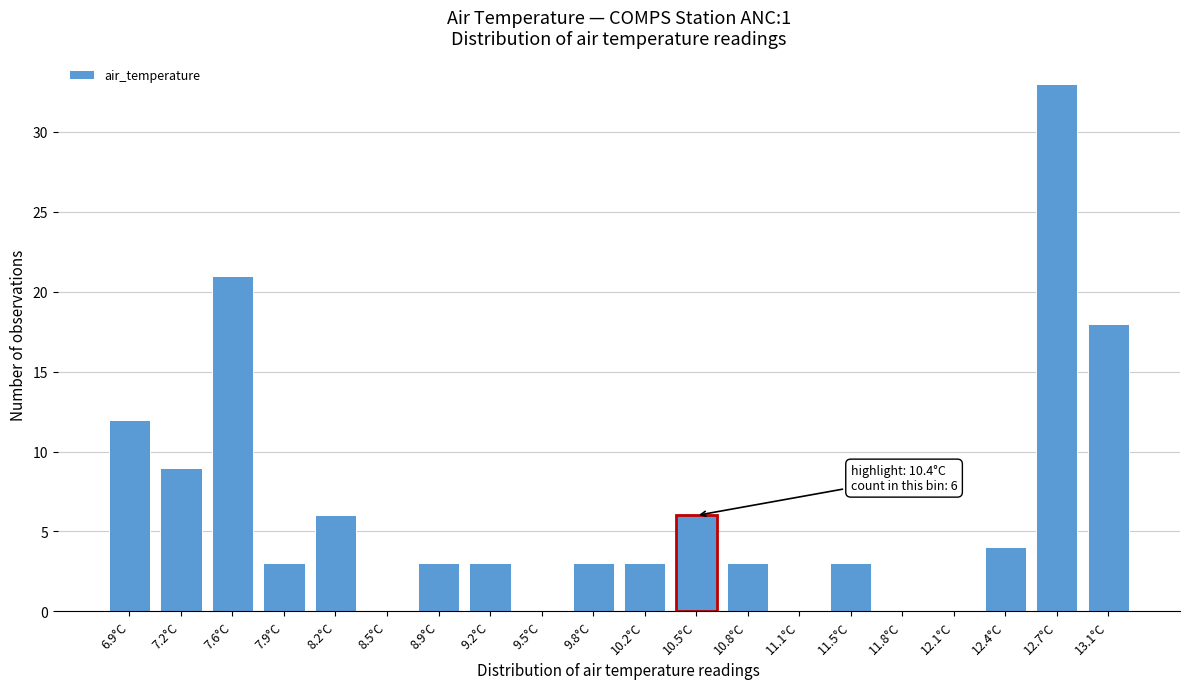

True or false: the data shows -10 at 11.8°C.

False